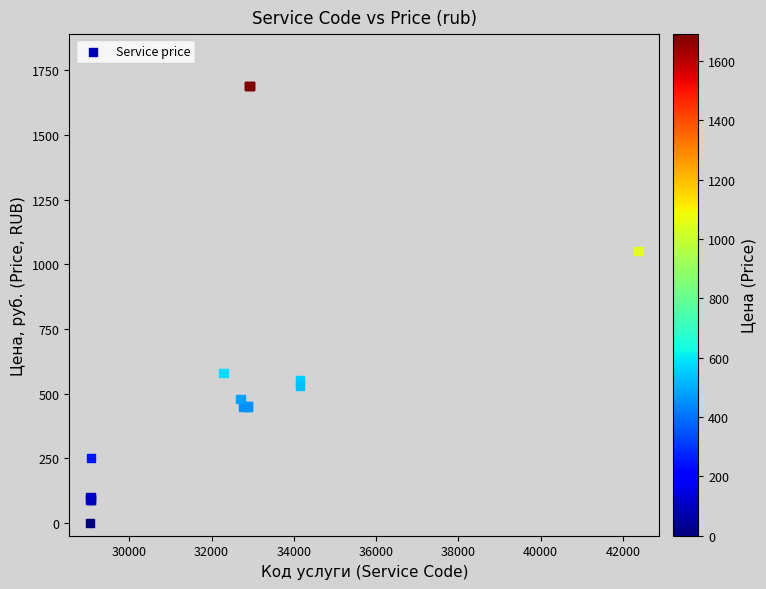

What Y value in the scatter plot is closest to 845?

1050